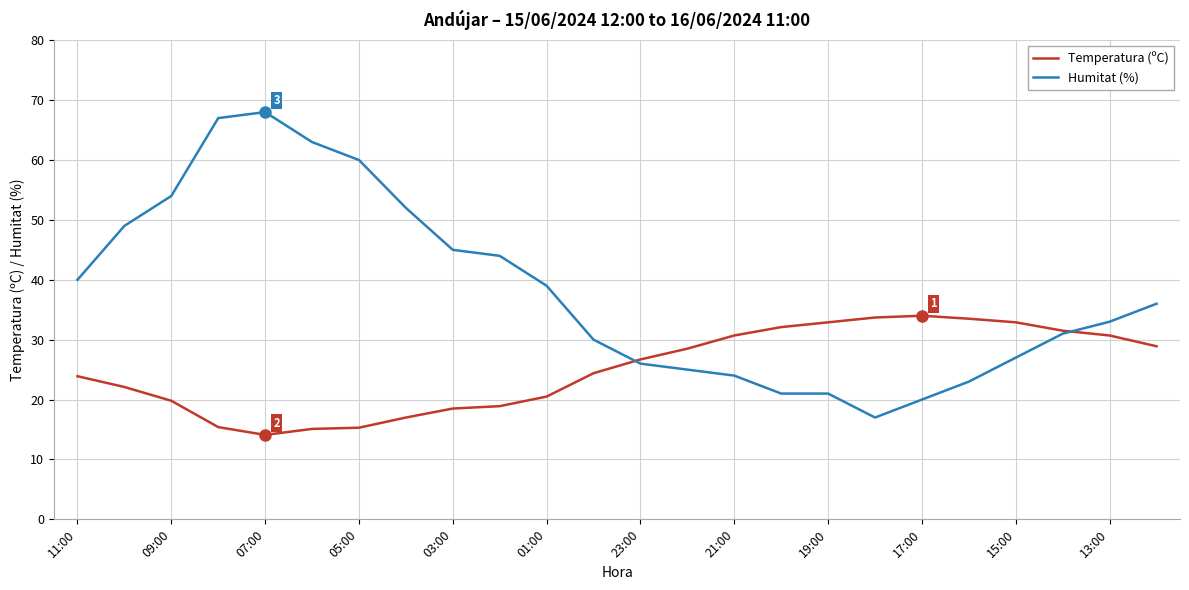

What are all the series names shown in the legend?

Temperatura (ºC), Humitat (%)